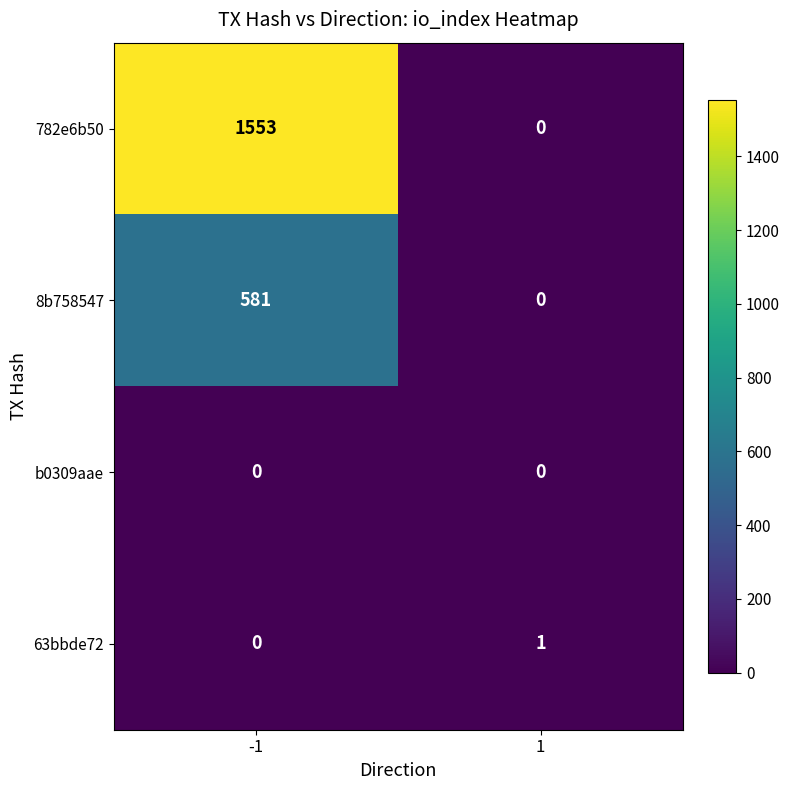

What is the sum of all 782e6b50 values?

1553